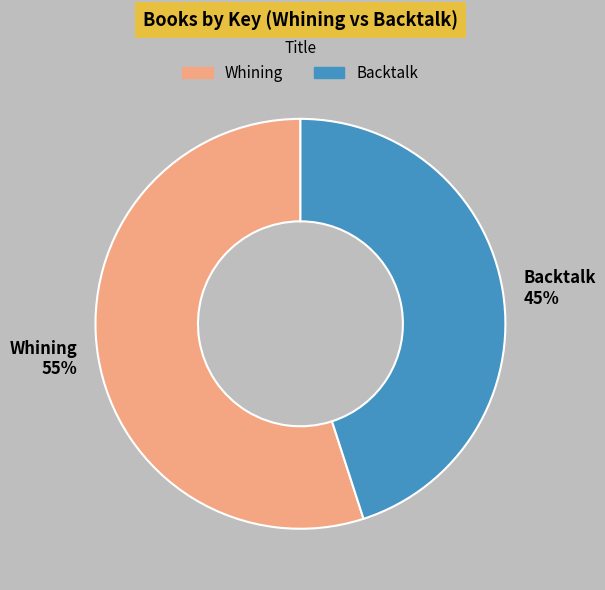

What percentage is the Whining slice, to the nearest percent?

55%